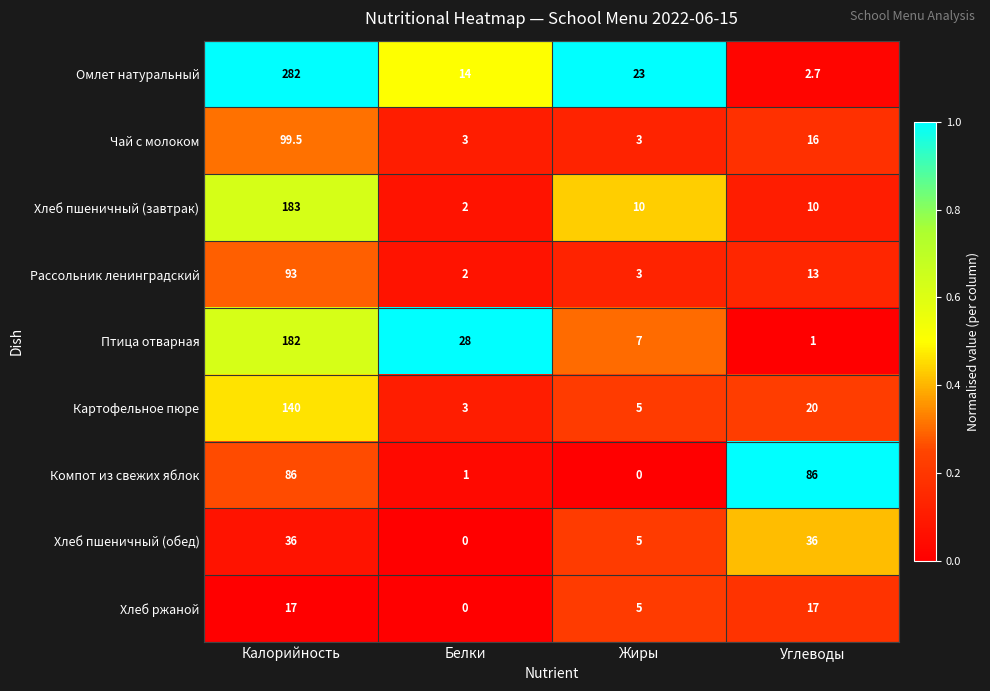

The Хлеб пшеничный (завтрак) series shows 2.0 at Белки. True or false?

True